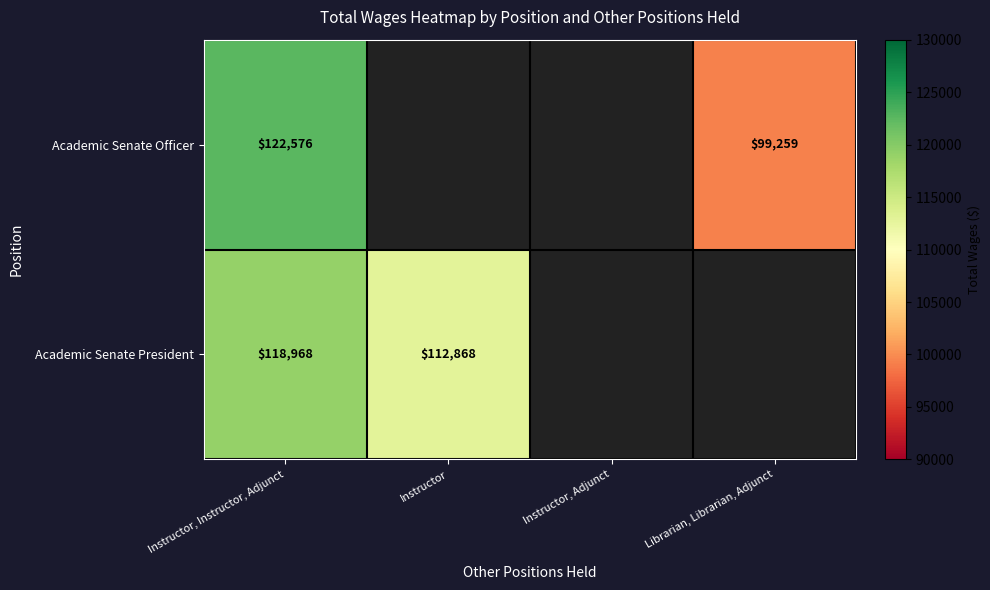

Is it true that Academic Senate Officer equals 186990 at Instructor, Instructor, Adjunct?

False